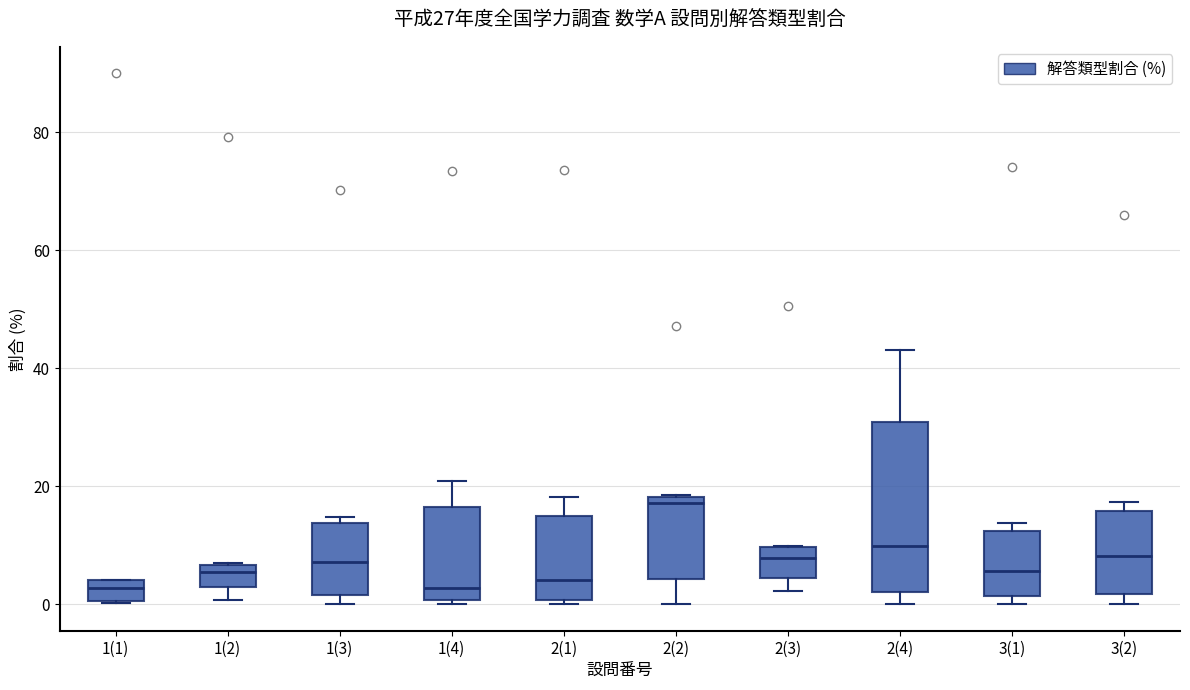

Which box is the tallest, from its lower edge to its upper edge?

2(4)